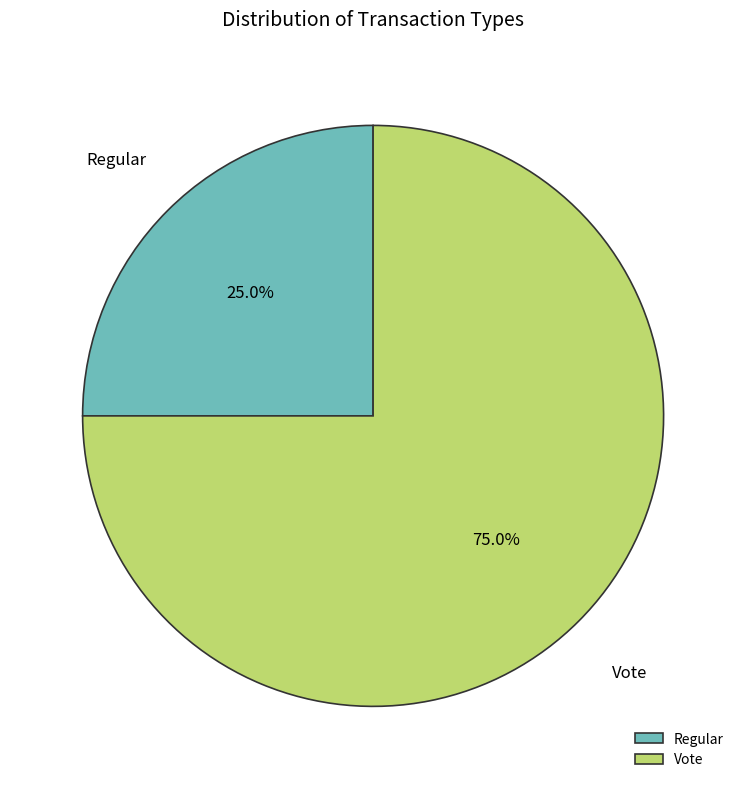

Combined, do Vote and Regular account for over 50%?

Yes